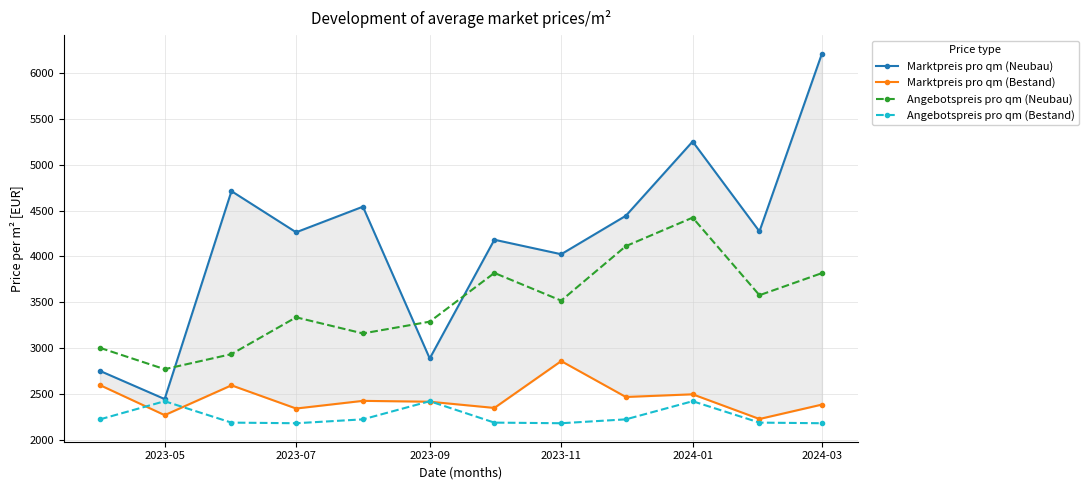

True or false: Angebotspreis pro qm (Bestand) and Angebotspreis pro qm (Neubau) intersect in this chart.

False